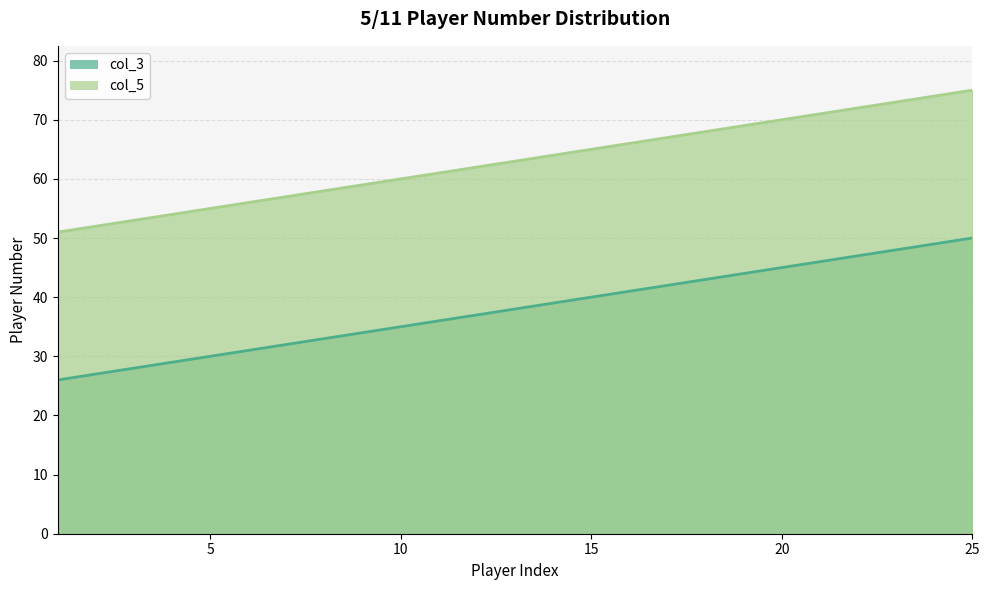

At how many categories does at least one series exceed 26?

25